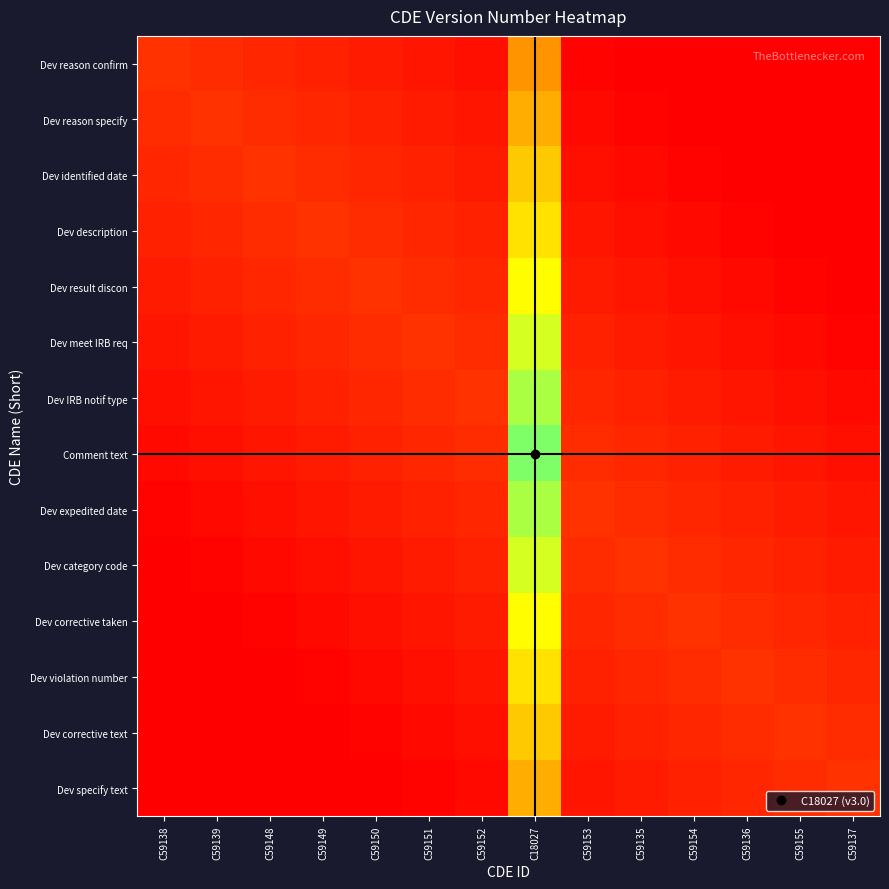

What is the maximum value shown in the chart?

3.0